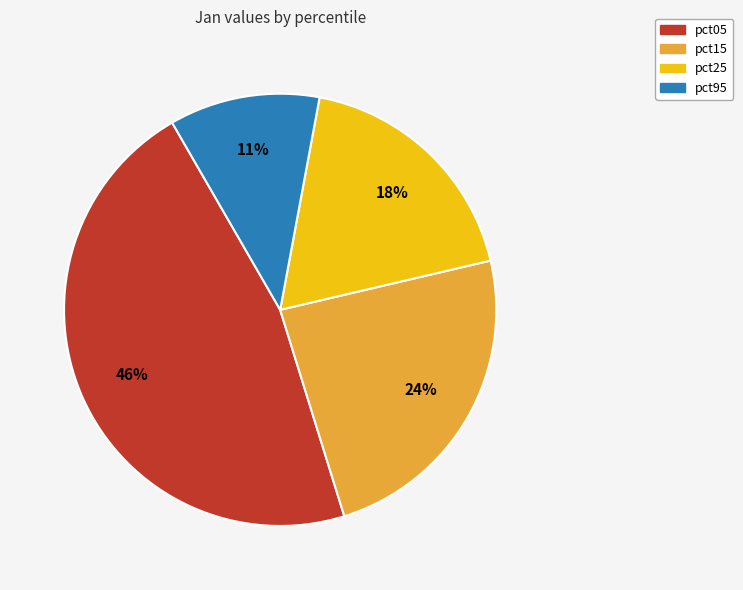

Does any single category account for the majority?

No